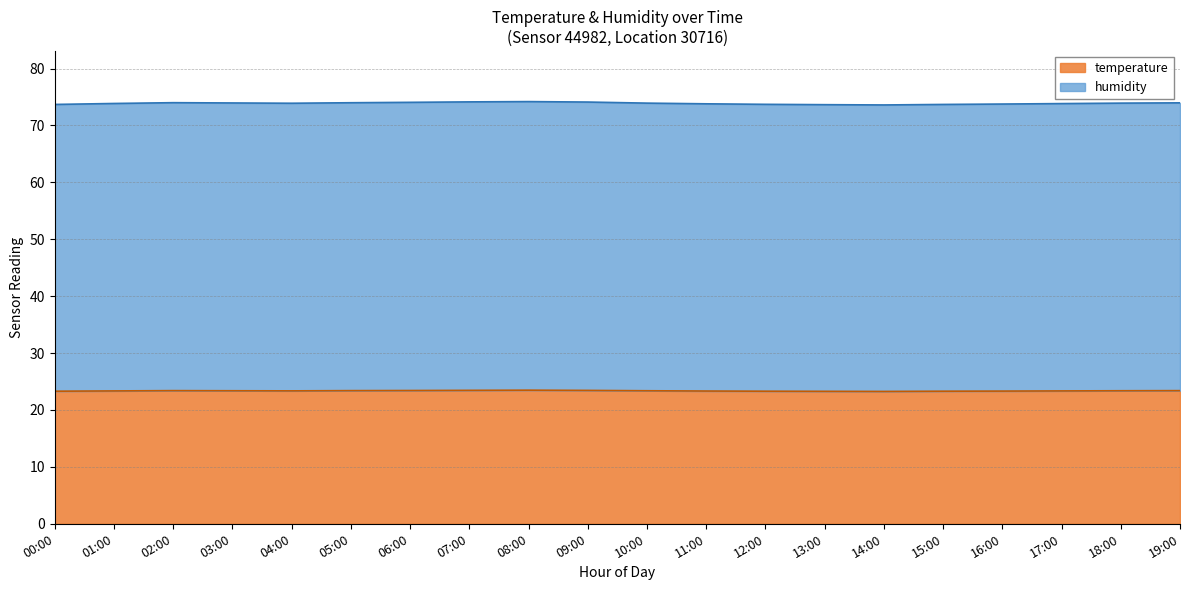

What is the difference between the humidity values at 14:00 and 17:00?

0.2